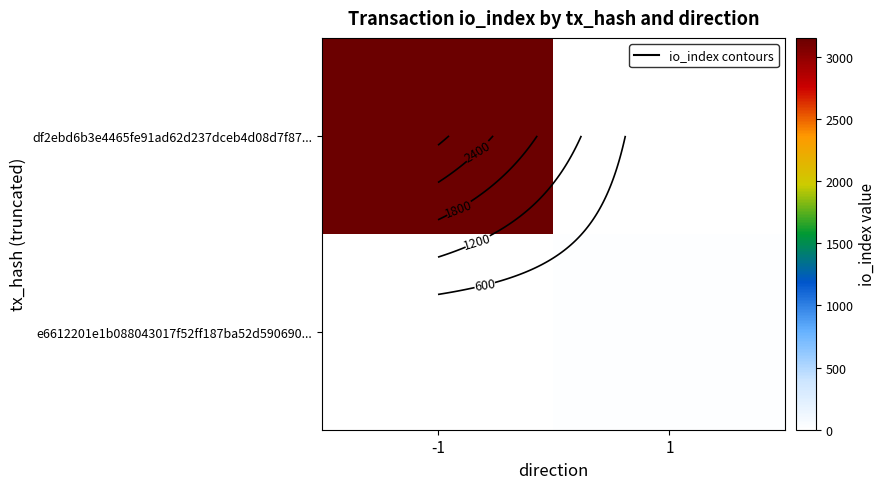

Which category has the lowest value across all series?

1